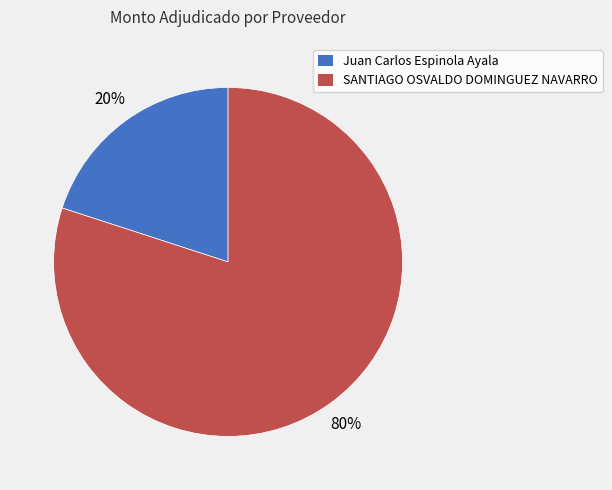

To the nearest percent, what is the average slice percentage?

50%